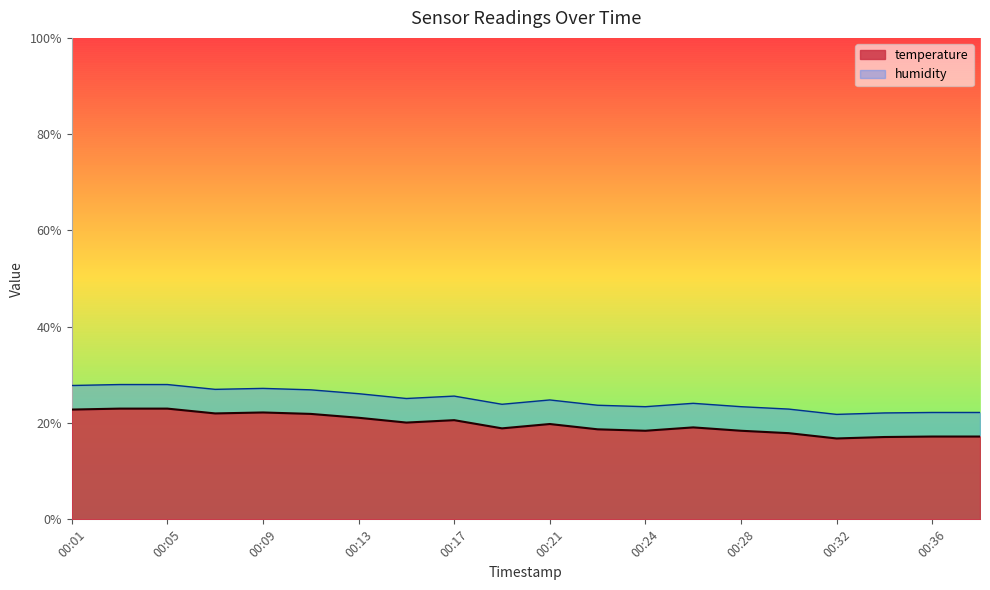

What is the minimum value shown in the chart?

16.8